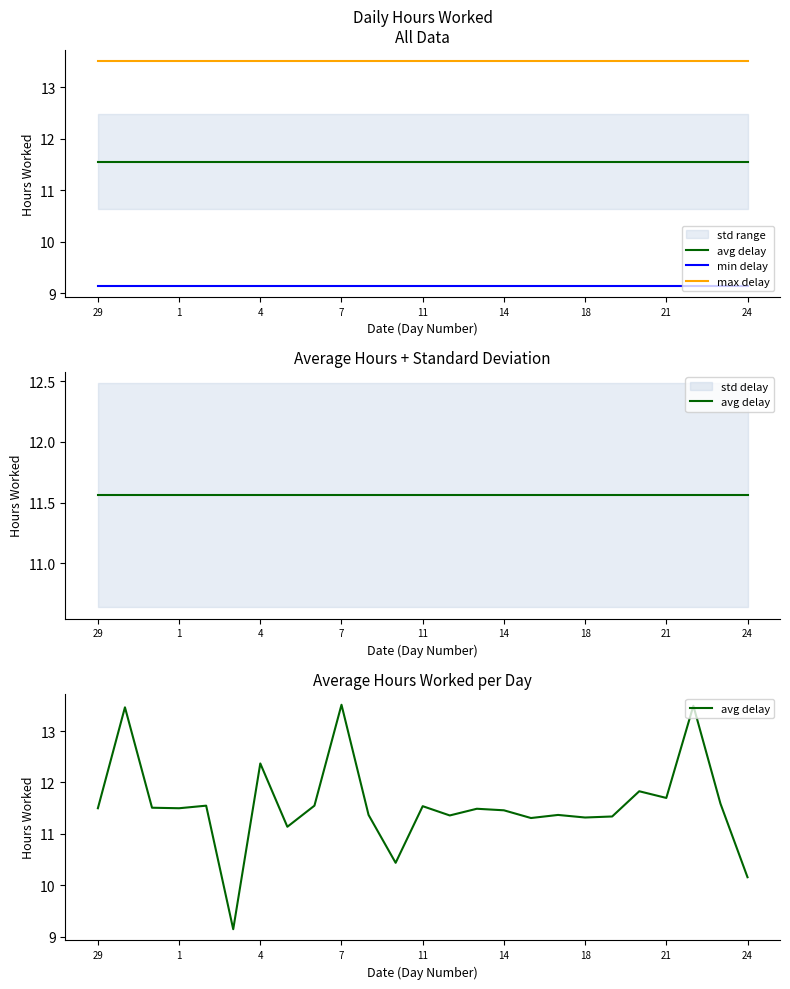

Is the value of avg delay at 24 greater than the value of max delay at 19?

No